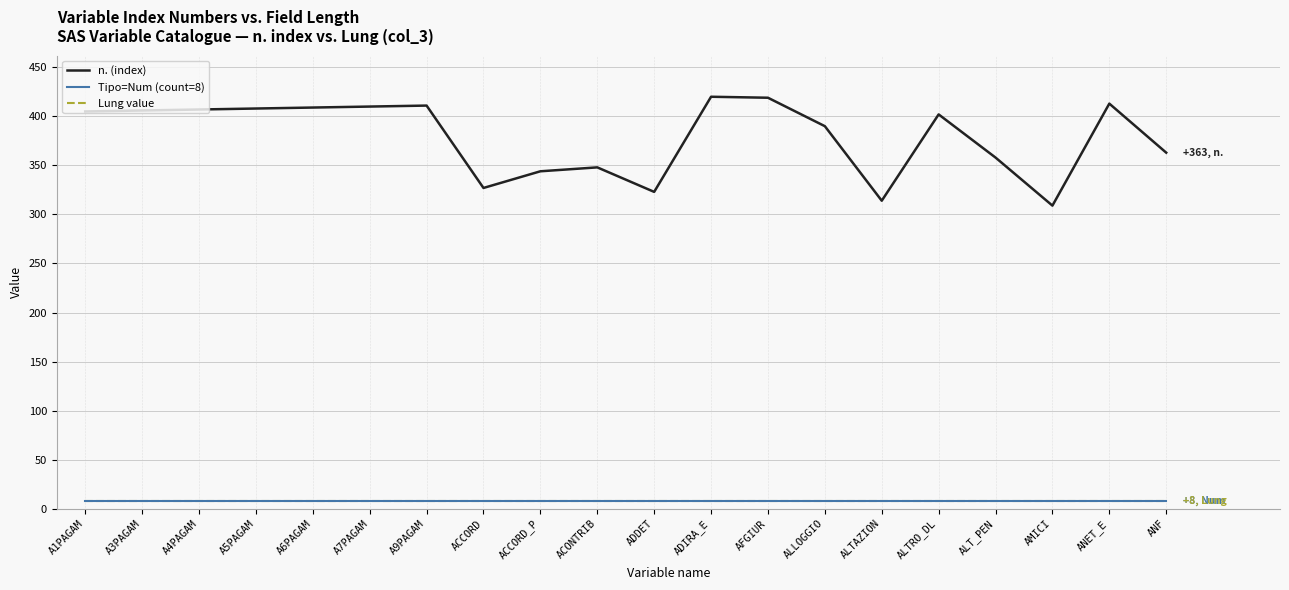

Does the chart have visible grid lines?

Yes